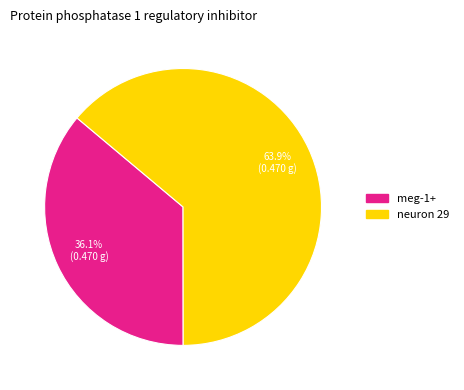

How many slices are in this pie chart?

2